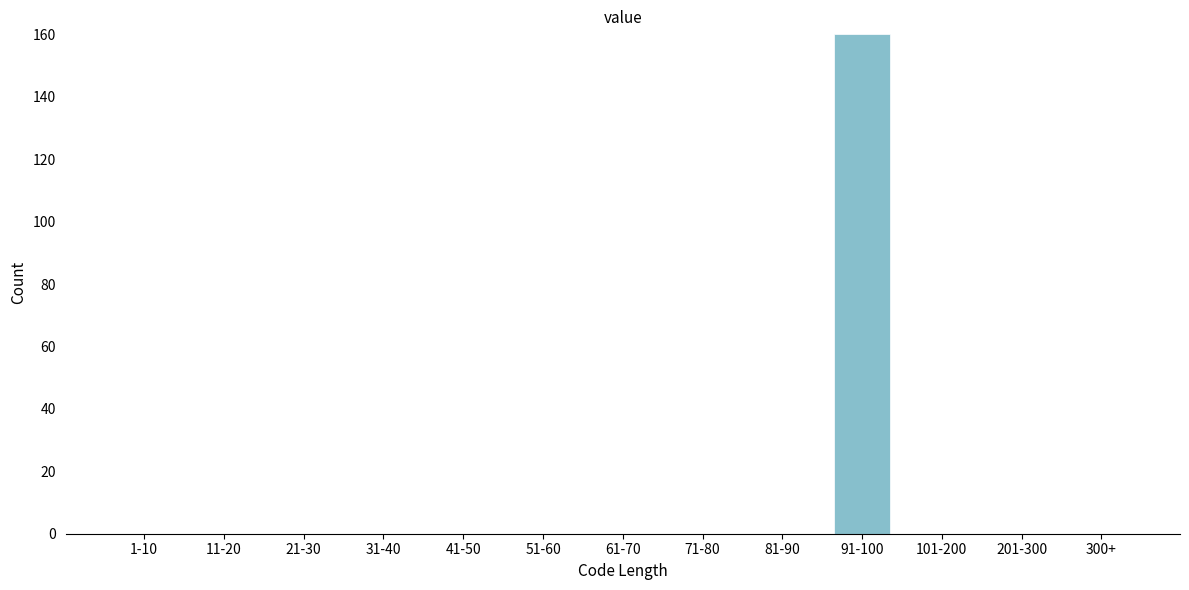

Reading right to left, what are all the values shown in this chart?

300+=0	201-300=0	101-200=0	91-100=160	81-90=0	71-80=0	61-70=0	51-60=0	41-50=0	31-40=0	21-30=0	11-20=0	1-10=0